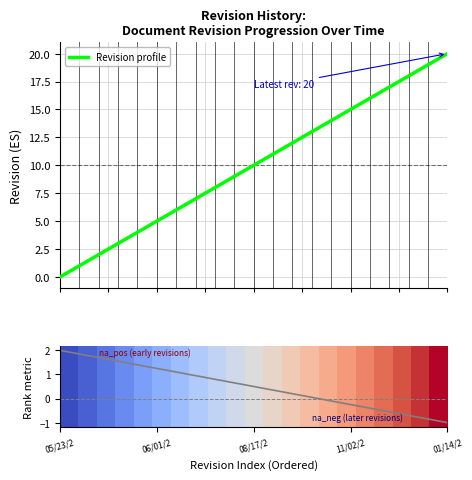

What is the greatest value displayed?

20.0